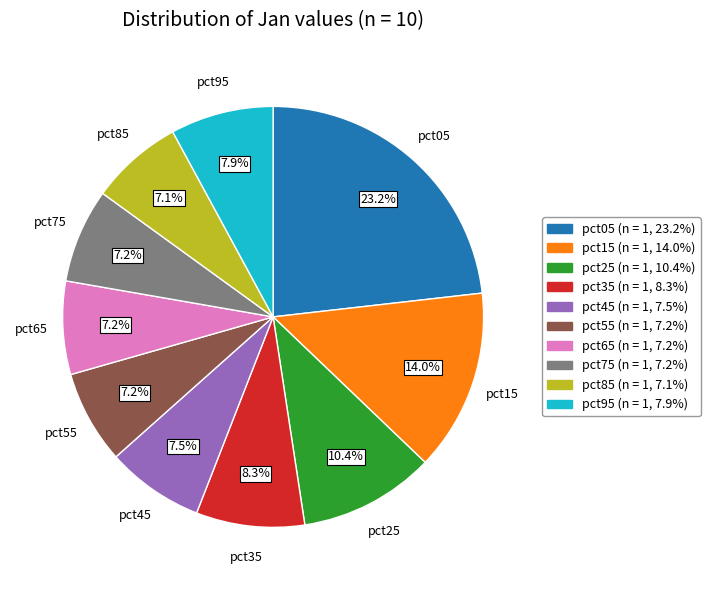

To the nearest percent, what is the difference between the pct45 and pct05 slice percentages?

16%